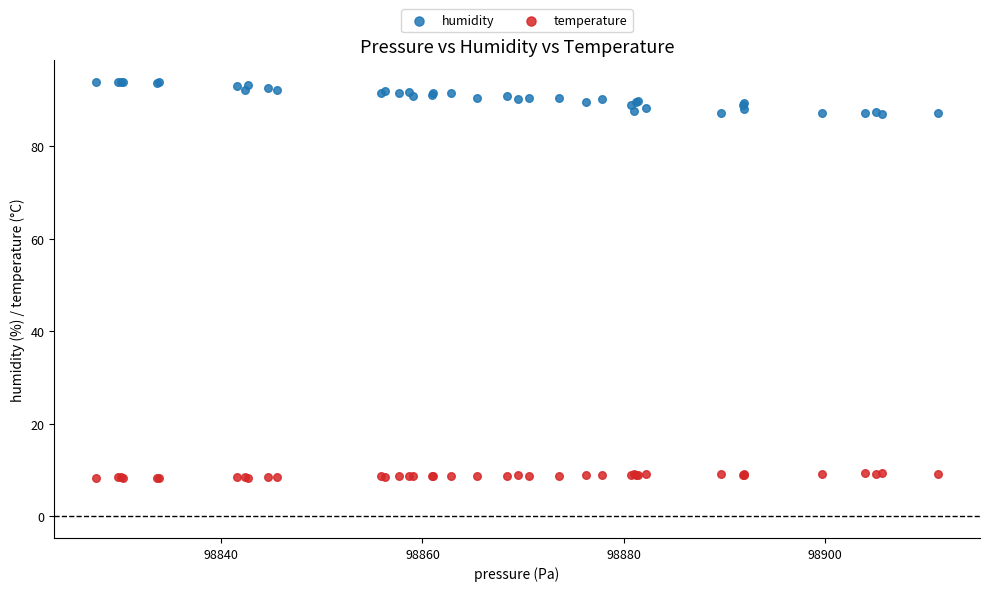

What are all the series names shown in the legend?

humidity, temperature